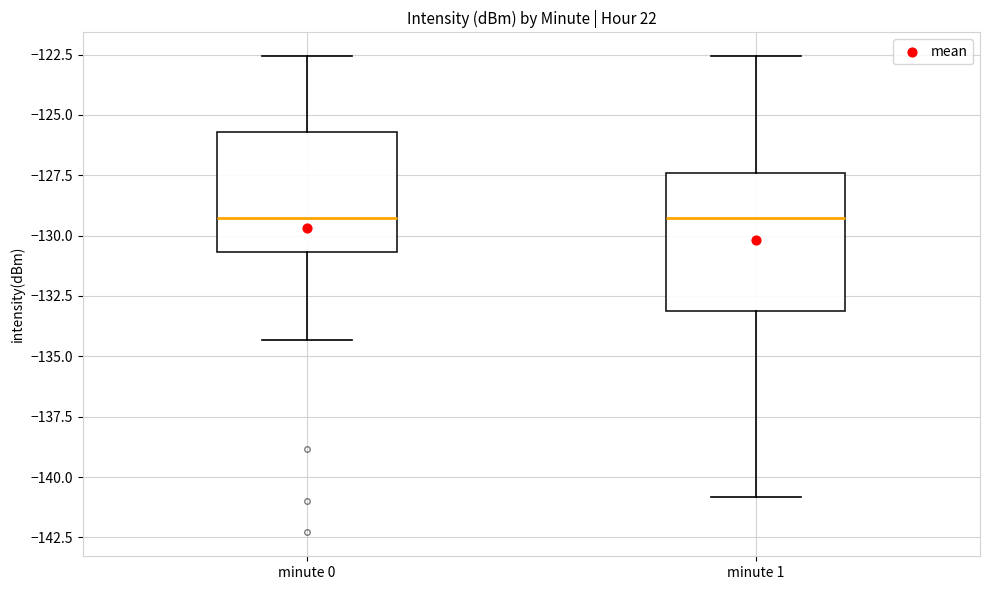

Comparing the boxes themselves (not the whiskers), which one is the tallest?

minute 1